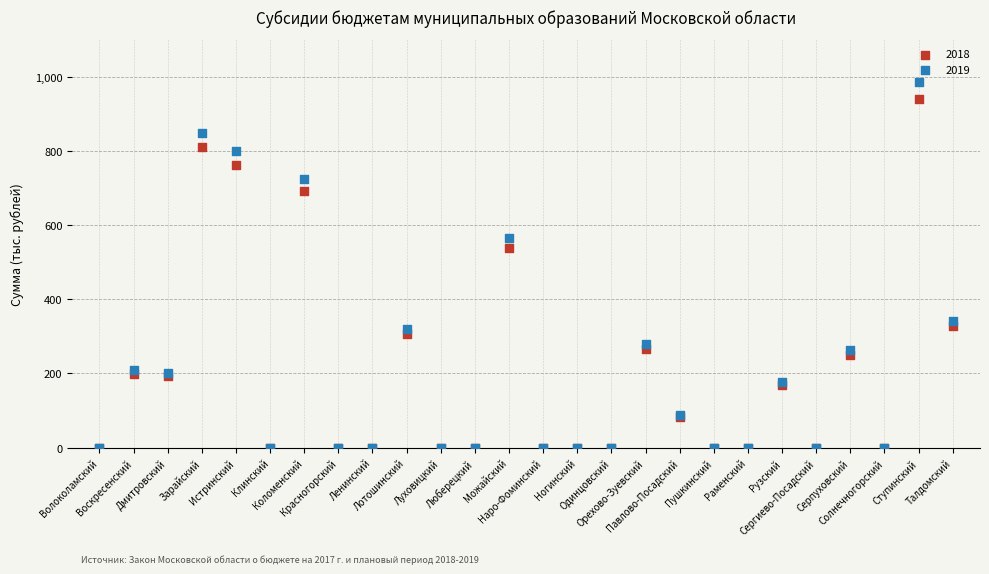

What are all the series names shown in the legend?

2018, 2019